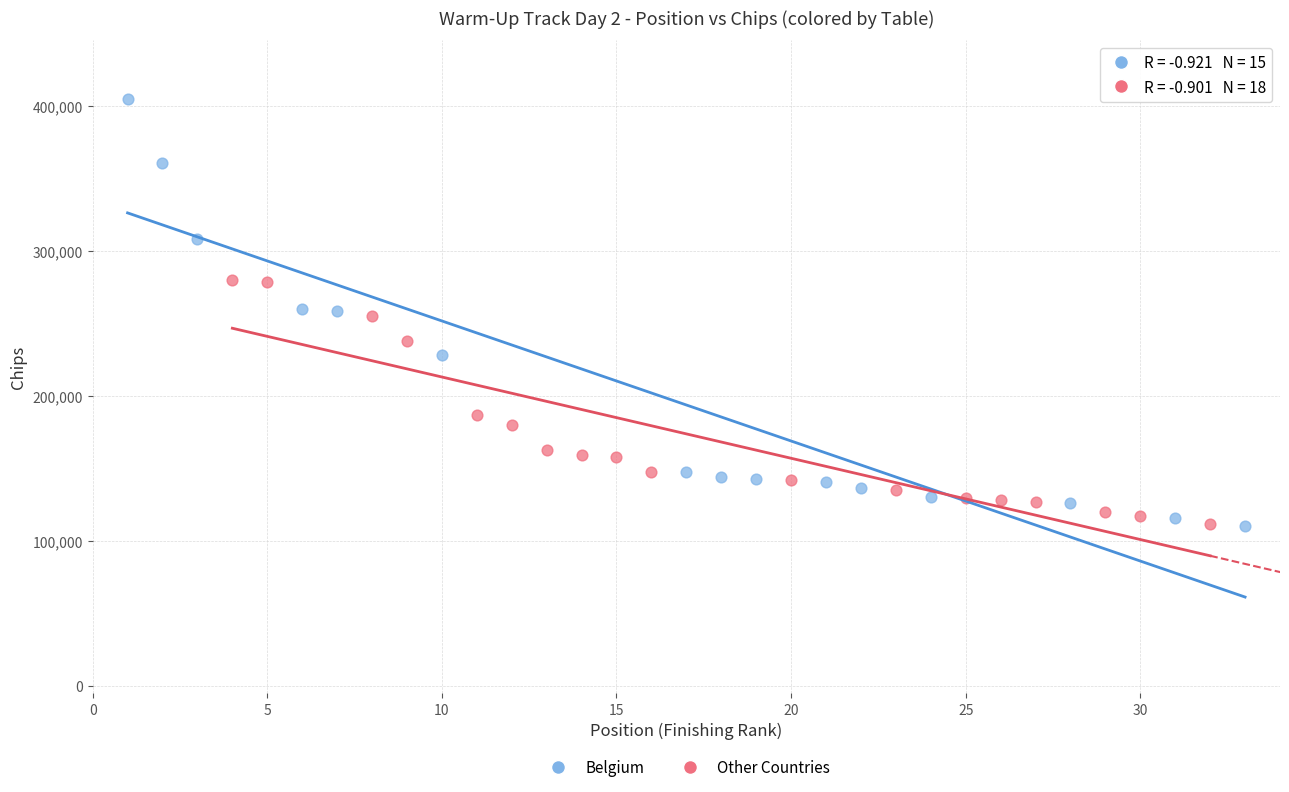

Which series has the widest spread of Y values?

Belgium